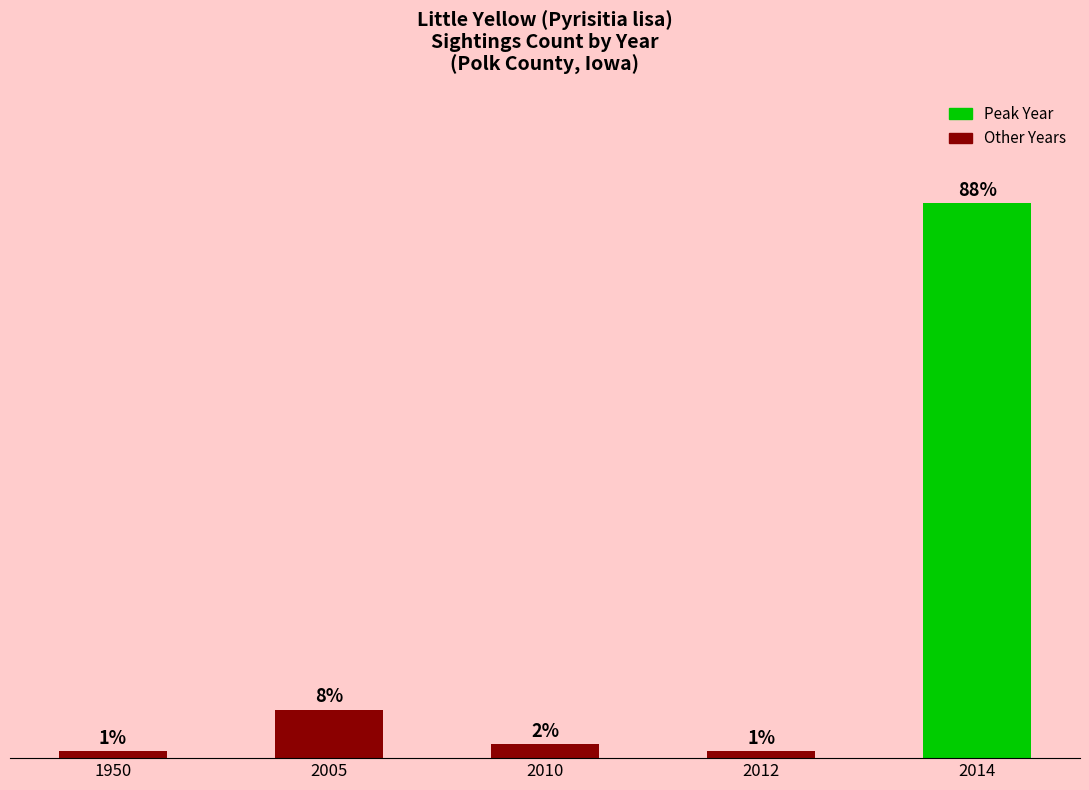

What is the sum of all values?

91